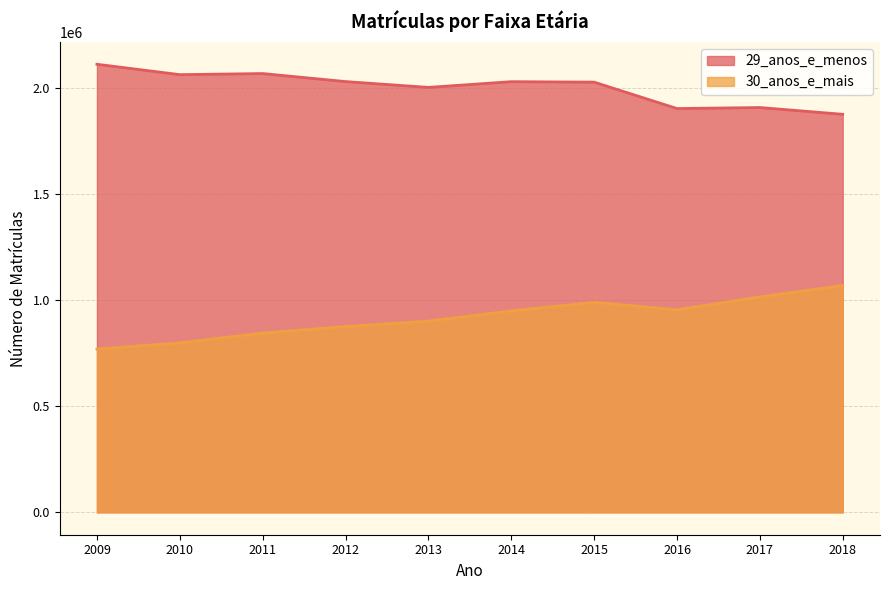

True or false: 30_anos_e_mais and 29_anos_e_menos cross at least once.

False